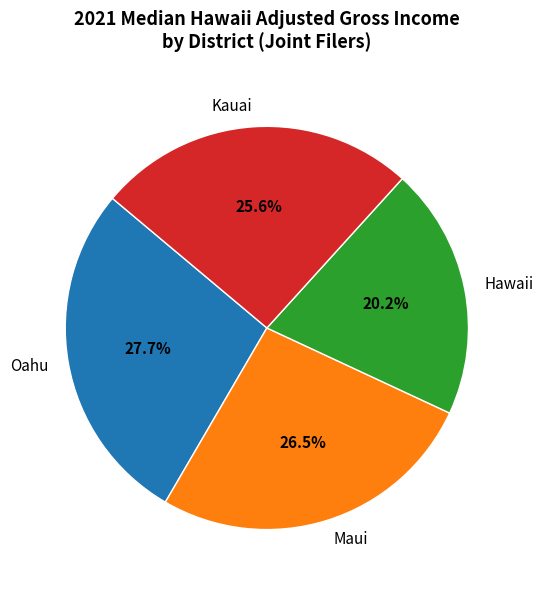

Is Maui the majority of the pie?

No